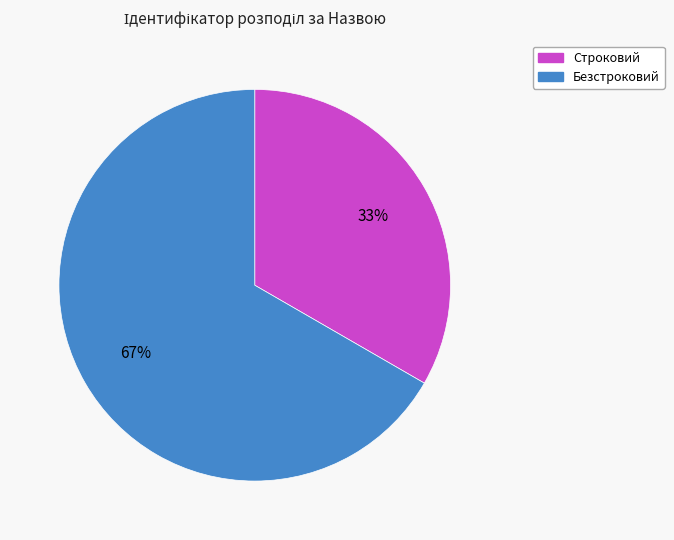

Which category has the smallest portion of the pie?

Строковий